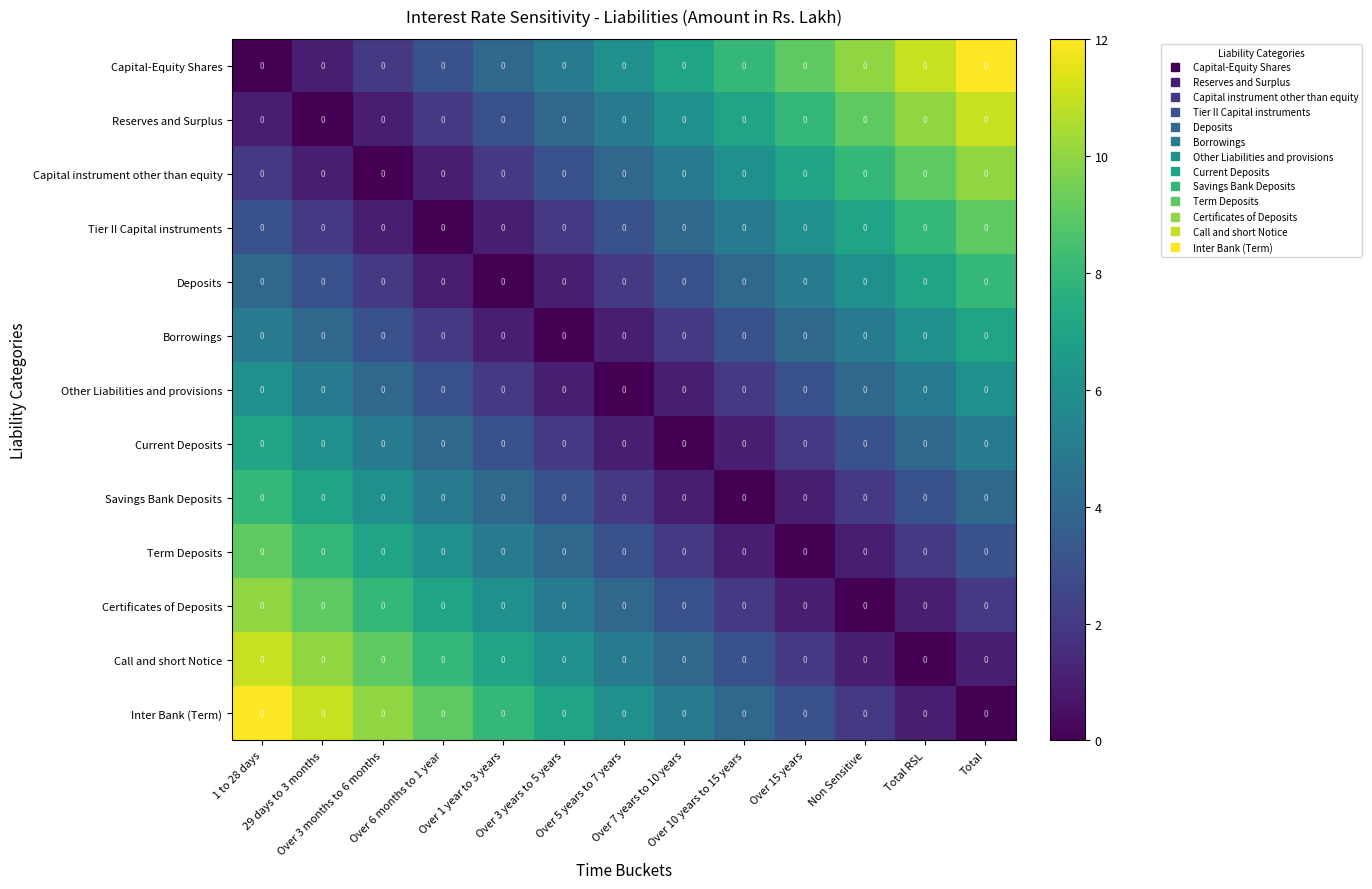

What is the spread (max minus min) of values at Over 7 years to 10 years?

7